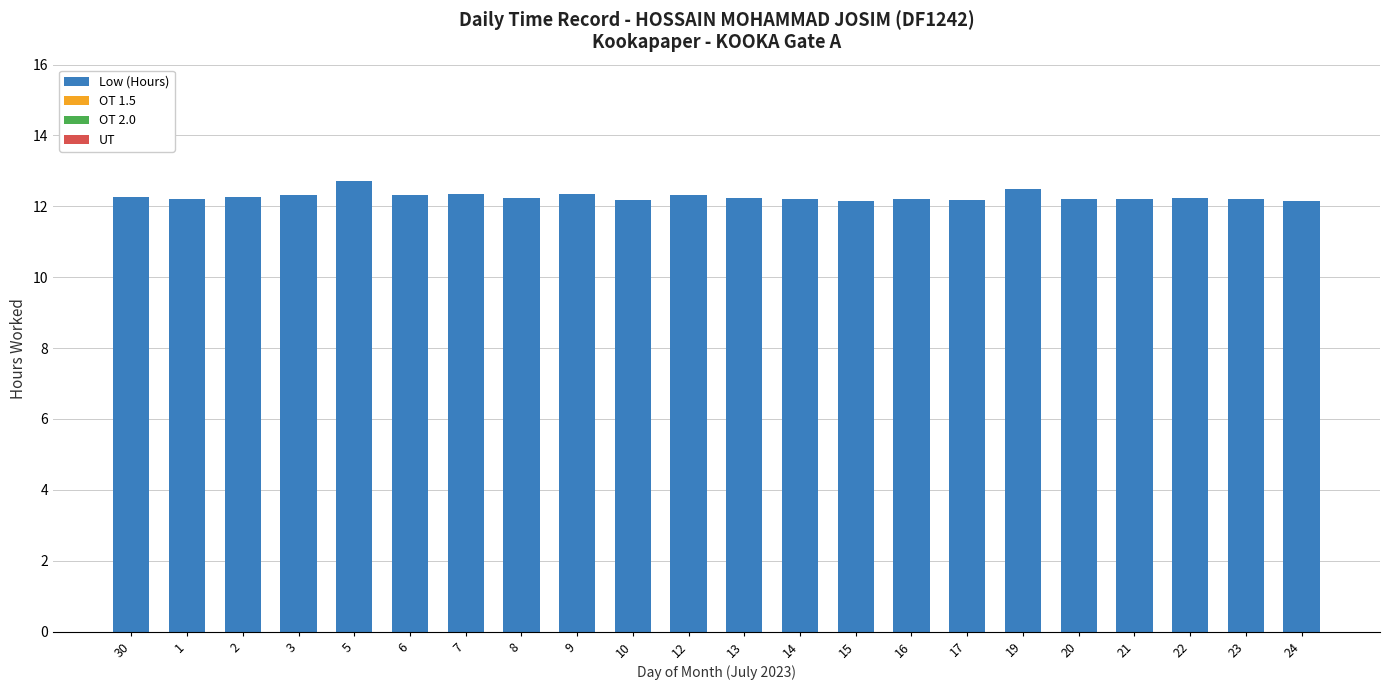

Which category has the highest value across all series?

5